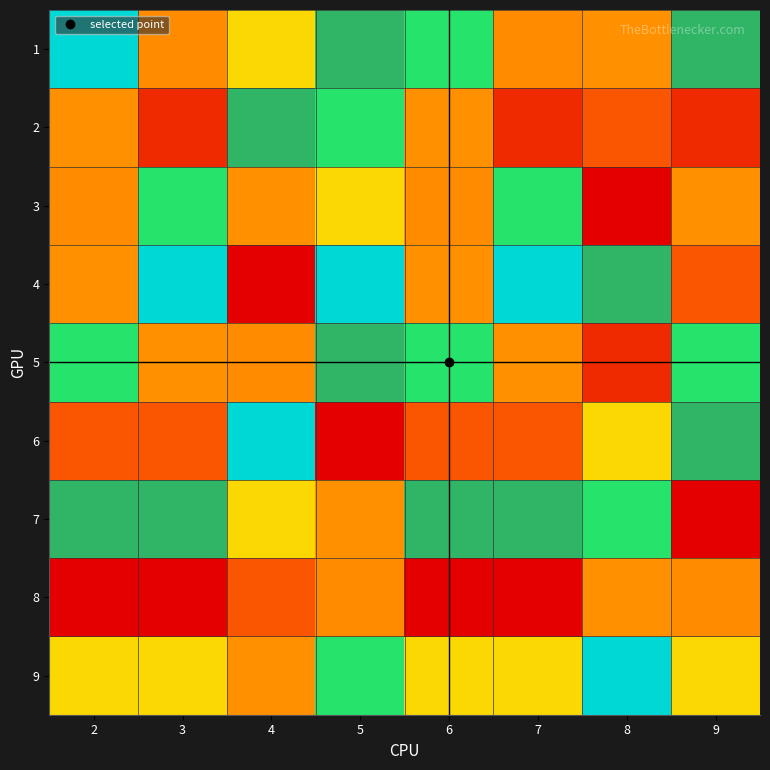

Reading left to right, what are all the values shown in this chart?

1: 2=7	3=9	4=5	5=8	6=6	7=9	8=4	9=8
2: 2=4	3=2	4=8	5=6	6=4	7=2	8=3	9=2
3: 2=9	3=6	4=4	5=5	6=9	7=6	8=1	9=4
4: 2=4	3=7	4=1	5=7	6=4	7=7	8=8	9=3
5: 2=6	3=4	4=9	5=8	6=6	7=4	8=2	9=6
6: 2=3	3=3	4=7	5=1	6=3	7=3	8=5	9=8
7: 2=8	3=8	4=5	5=4	6=8	7=8	8=6	9=1
8: 2=1	3=1	4=3	5=9	6=1	7=1	8=4	9=9
9: 2=5	3=5	4=4	5=6	6=5	7=5	8=7	9=5